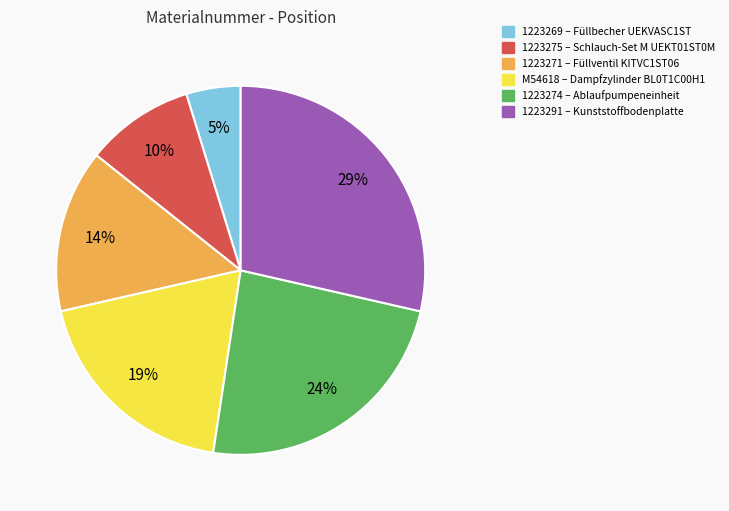

Does 1223274 account for over 50% of the chart?

No